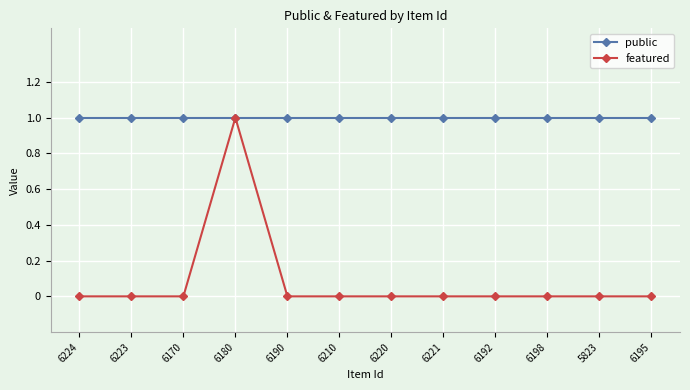

Which series has the widest spread of values?

featured